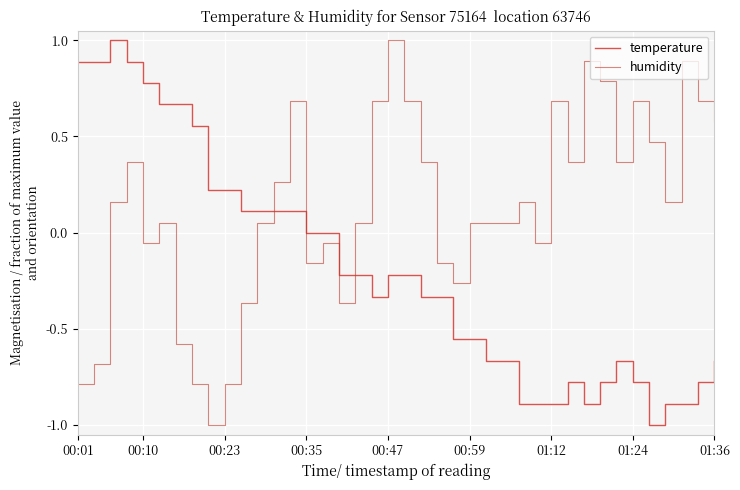

What is the minimum value for humidity?

-1.0